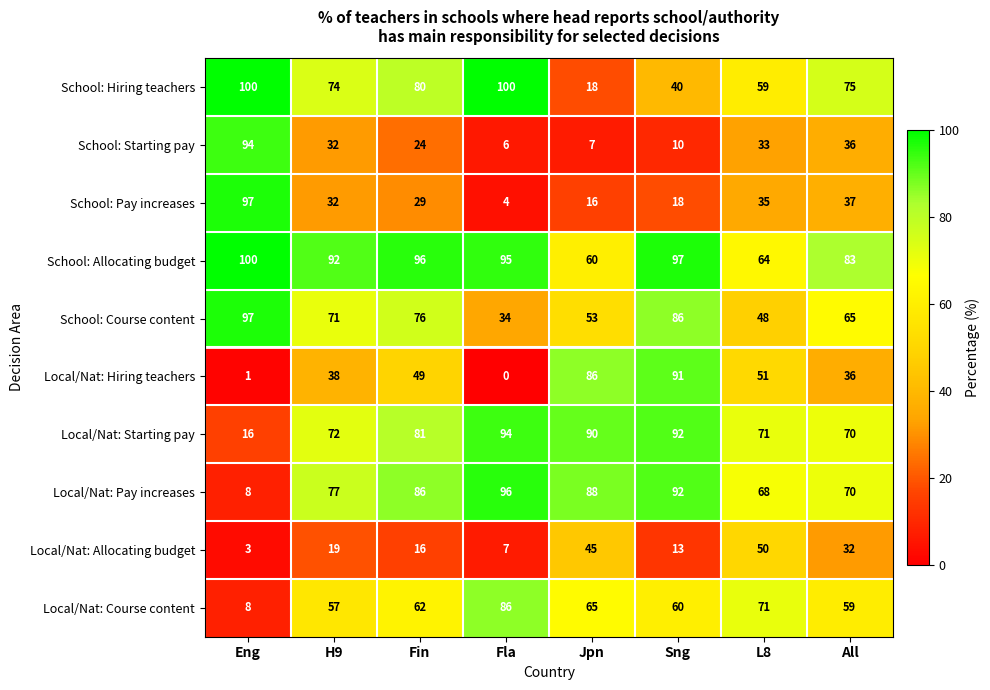

Rank the categories by School: Course content value from lowest to highest.

Fla, L8, Jpn, All, H9, Fin, Sng, Eng